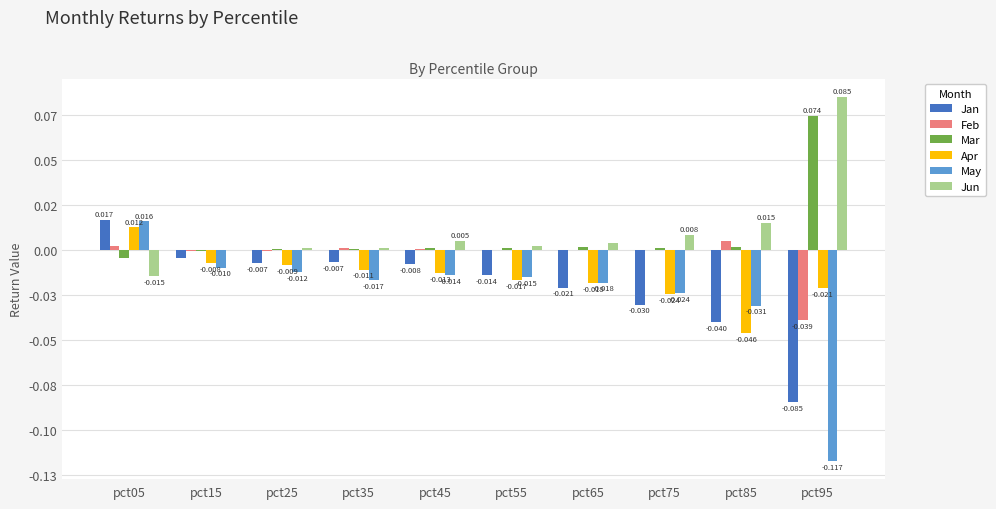

Rank the categories by Apr value from lowest to highest.

pct85, pct75, pct95, pct65, pct55, pct45, pct35, pct25, pct15, pct05